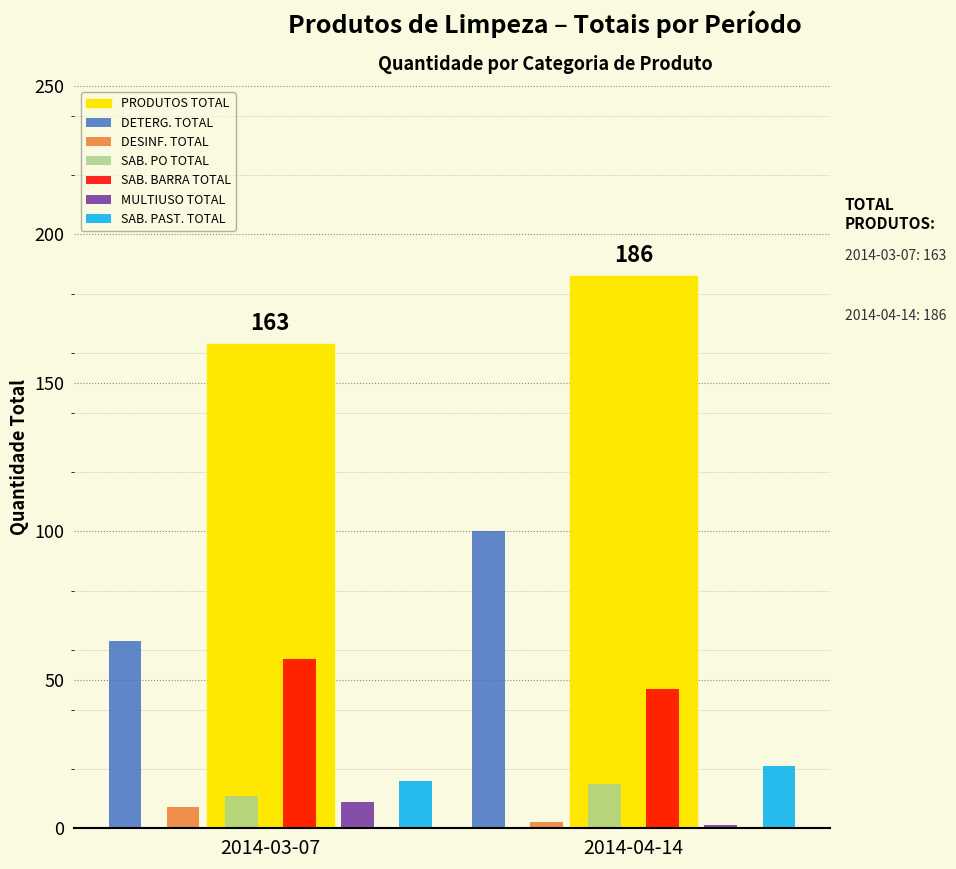

Which series has the largest range (max minus min)?

DETERG. TOTAL